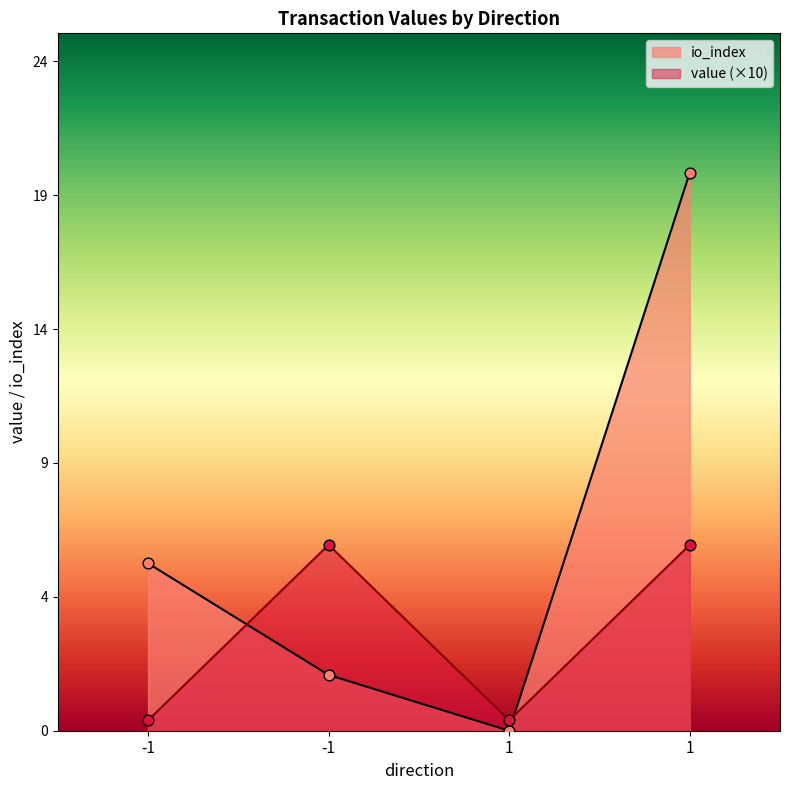

Which series contains the lowest Y value?

io_index